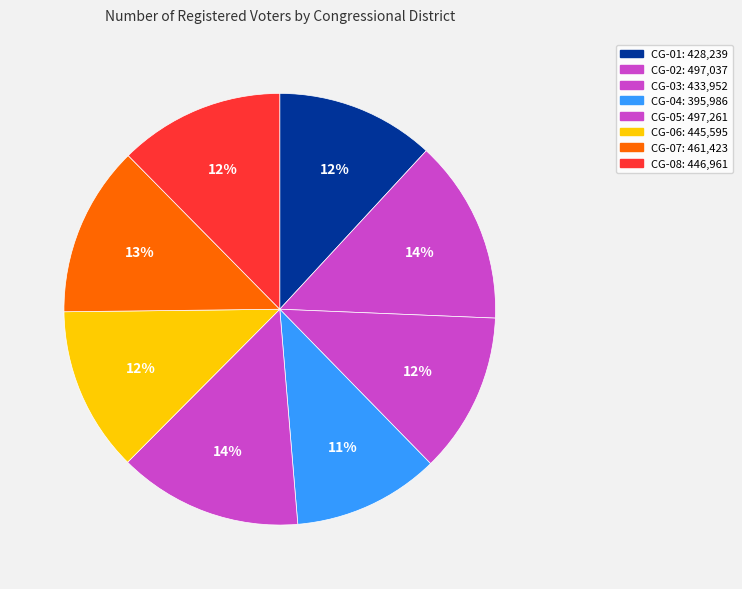

Does CG-02 represent more than half of the total?

No